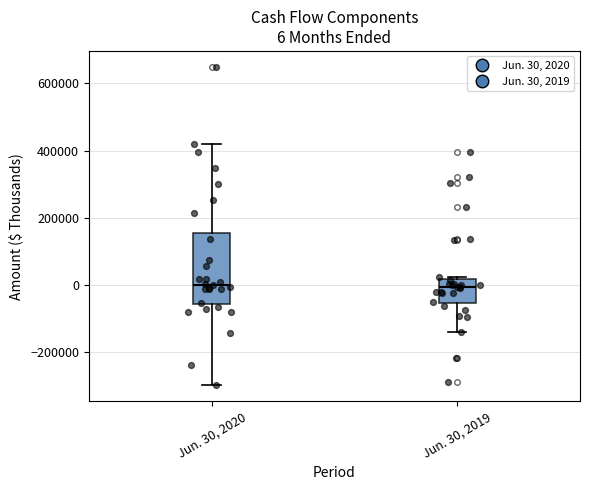

Comparing the boxes themselves (not the whiskers), which one is the tallest?

Jun. 30, 2020